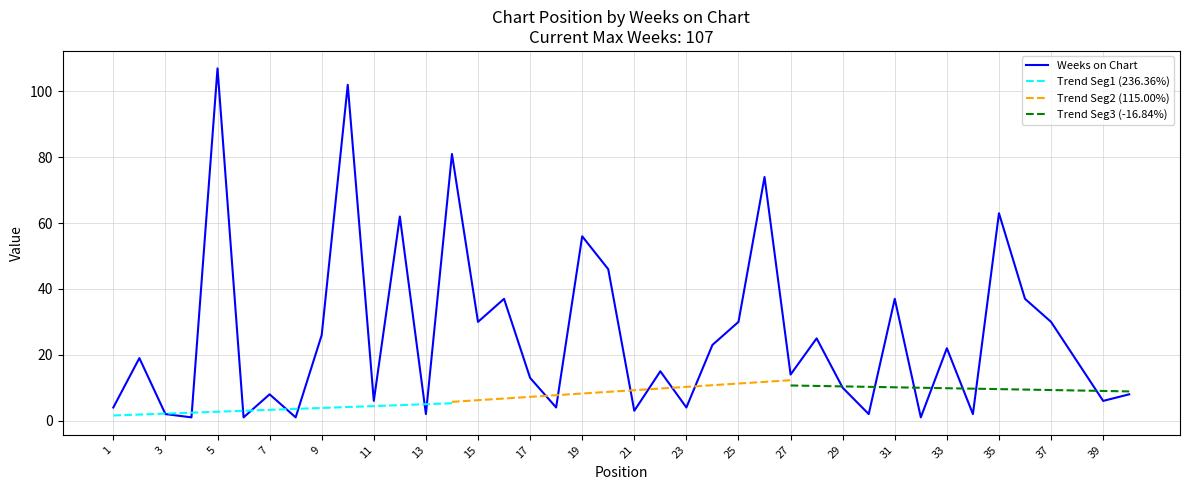

At which category does the data reach its first local valley?

4